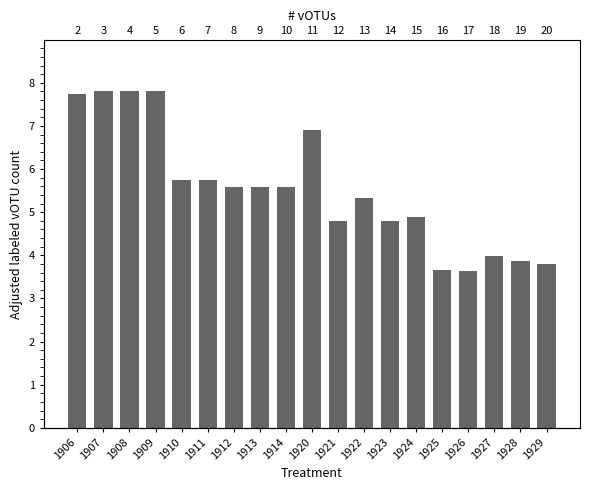

What is the sum of all values?

105.1